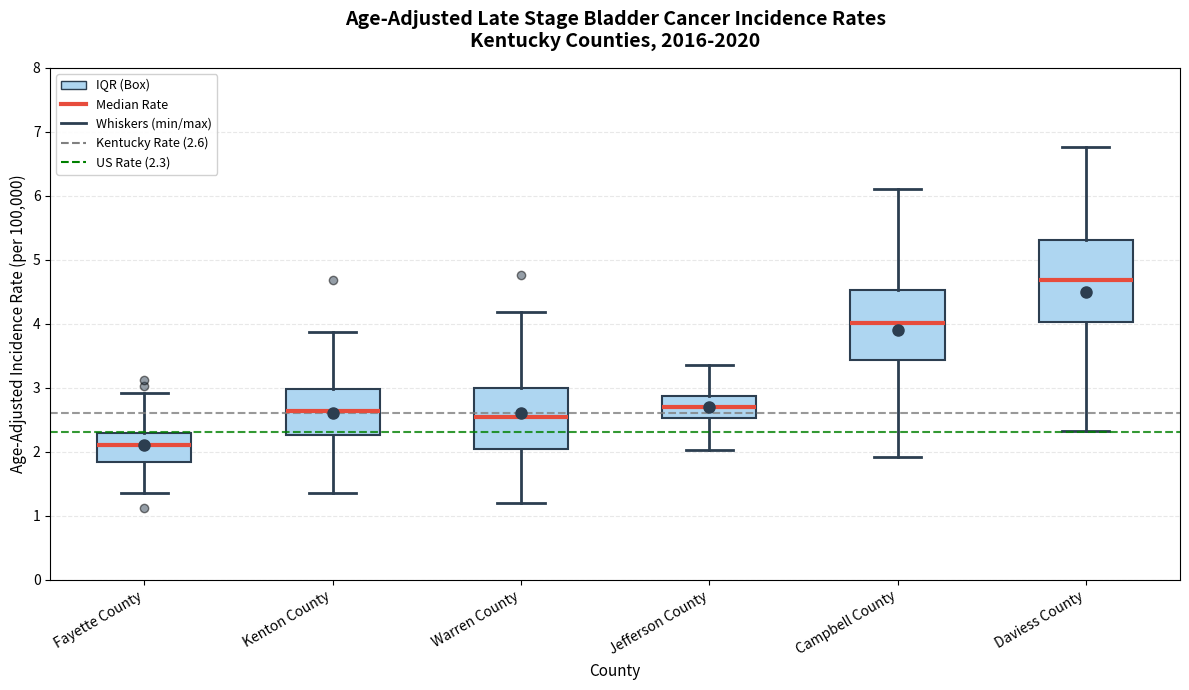

Which box has the lowest median line?

Fayette County